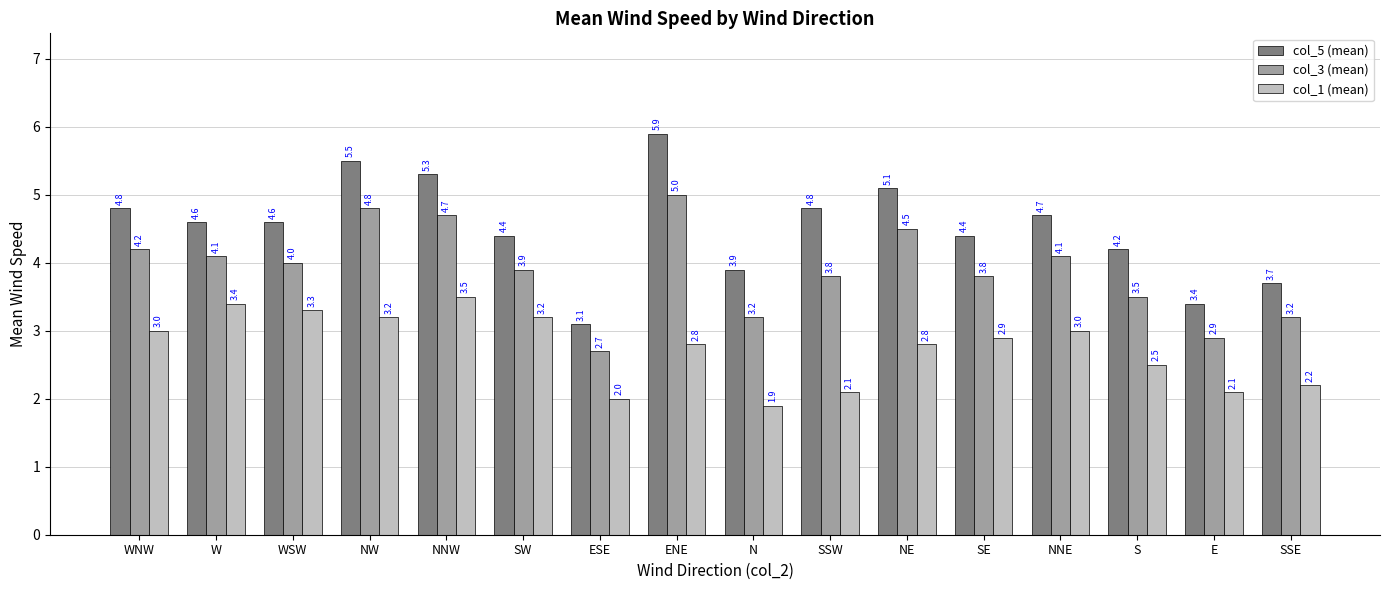

Which series has the widest spread of values?

col_5 (mean)